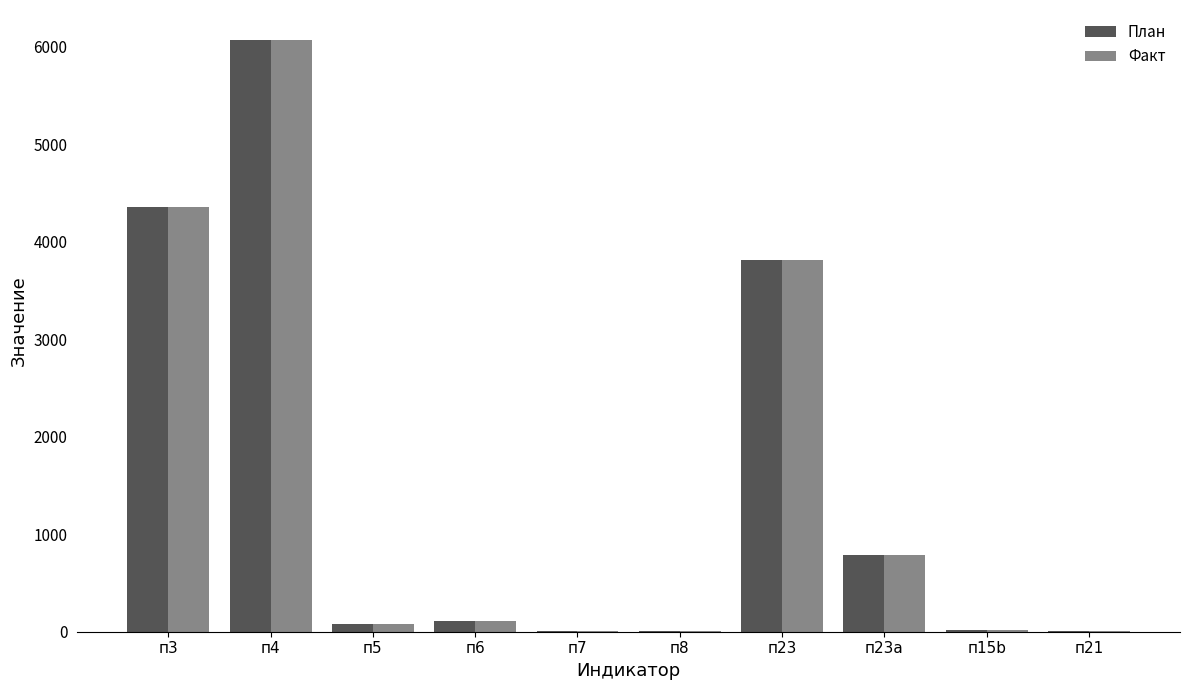

What is the average value of the План series?

1525.6